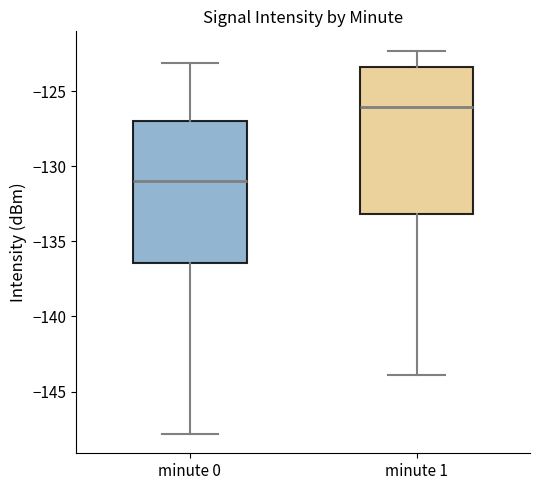

Which box's median line is the highest?

minute 1